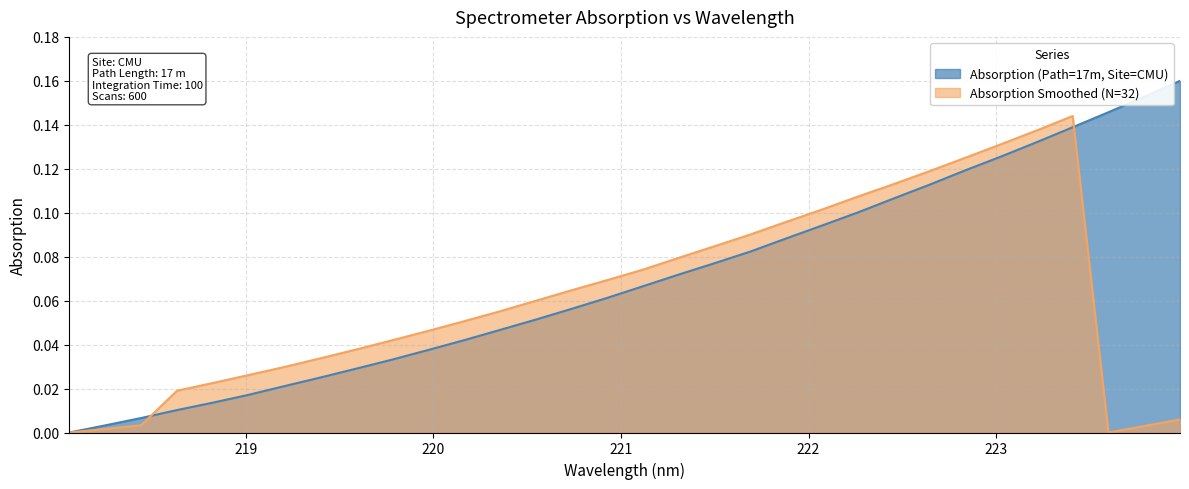

What position from the left is 220.9264?

16